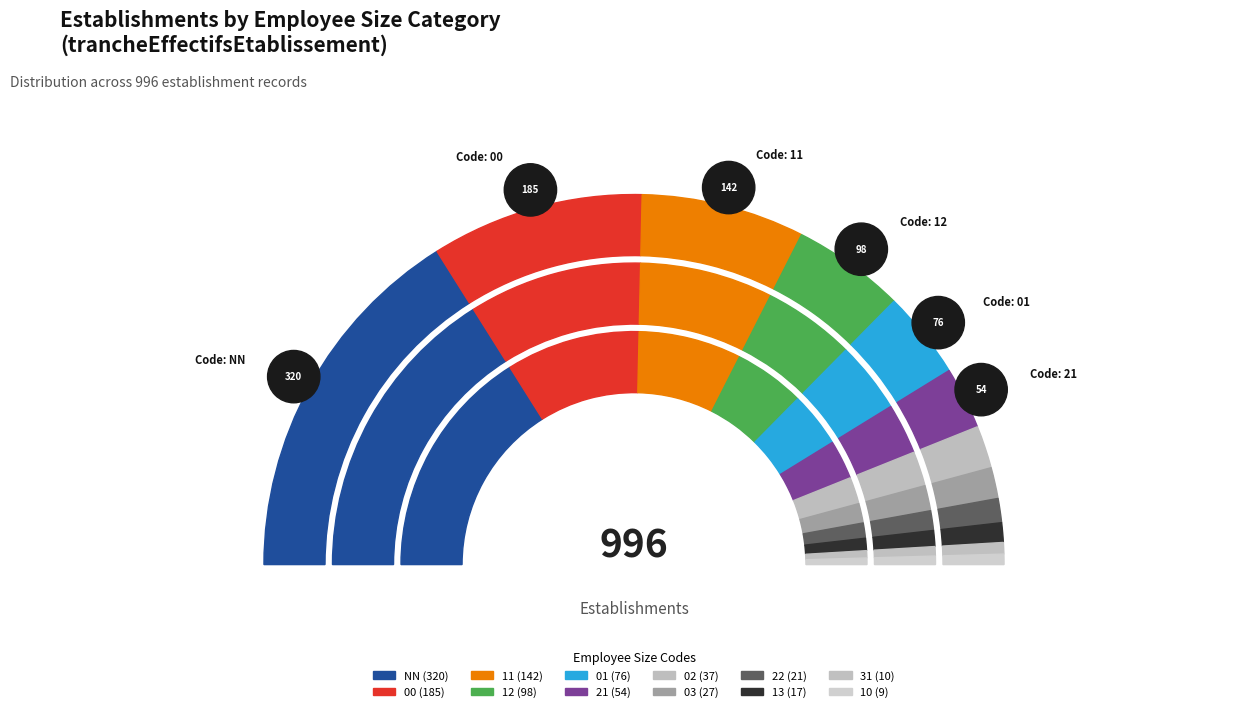

To the nearest percent, what portion does 31 represent?

1%